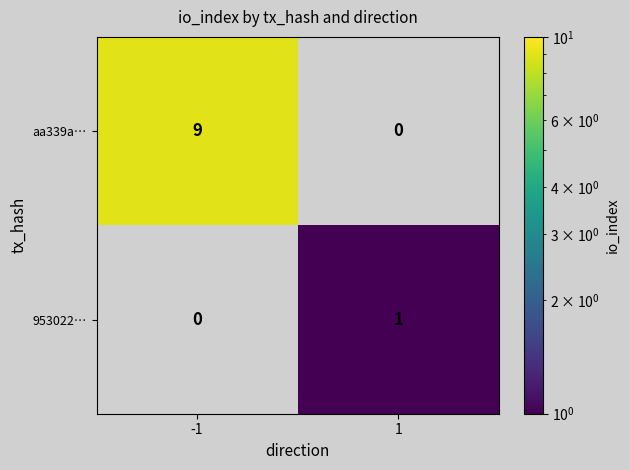

Is the value of 953022… at 1 greater than the value of aa339a… at -1?

No